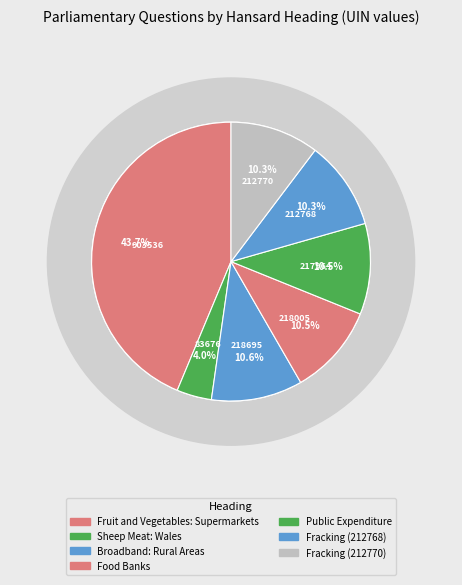

What percentage is the Sheep Meat: Wales slice, to the nearest percent?

4%